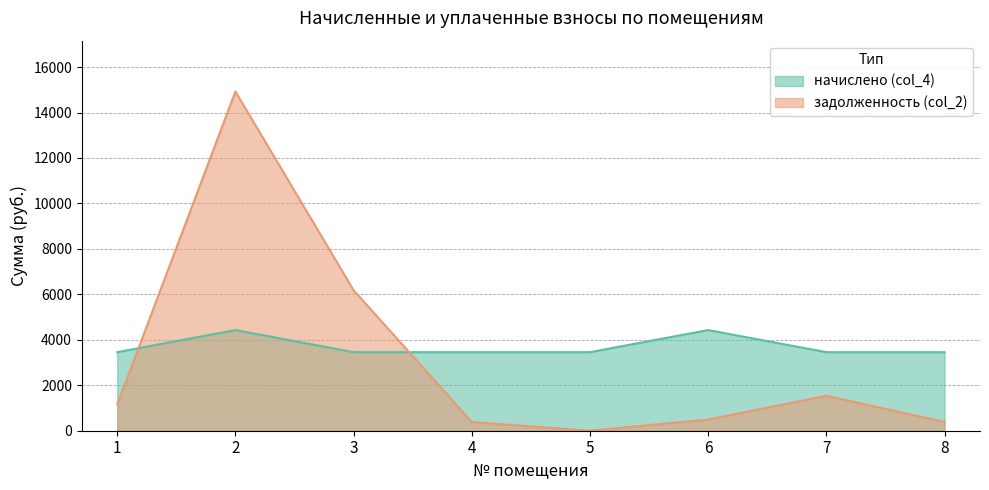

Which has a higher value, 5 or 7?

5